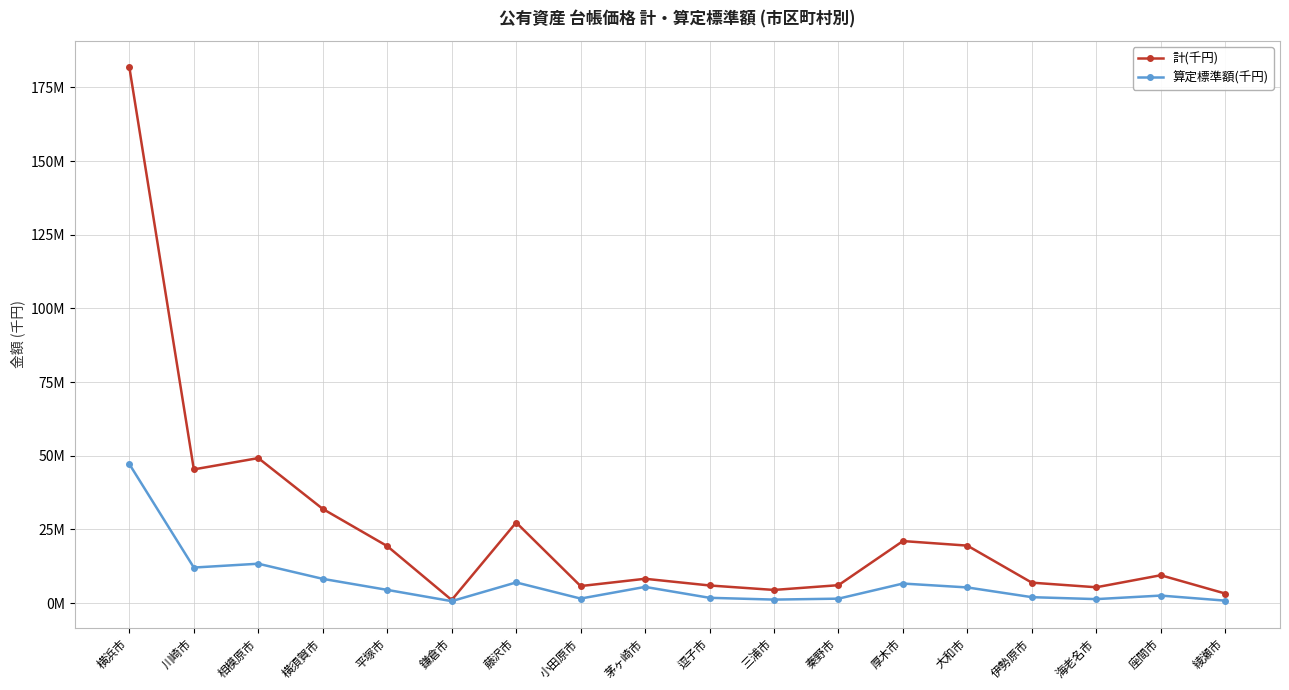

Does the chart have visible grid lines?

Yes